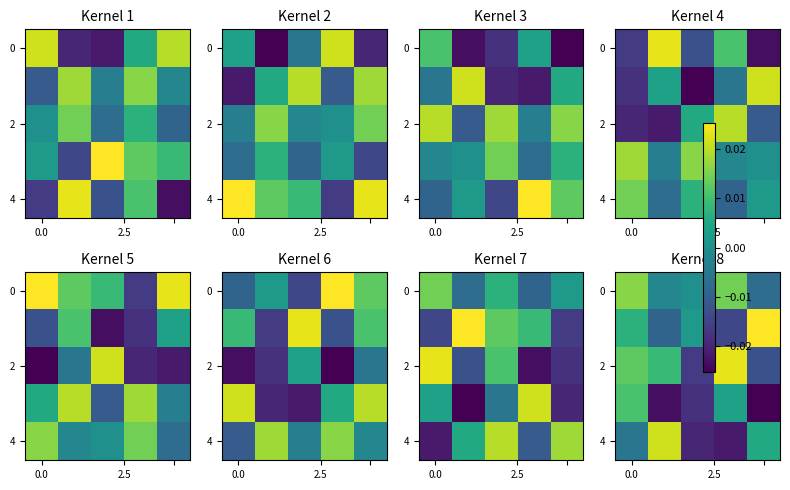

Count the number of data series in this chart.

5